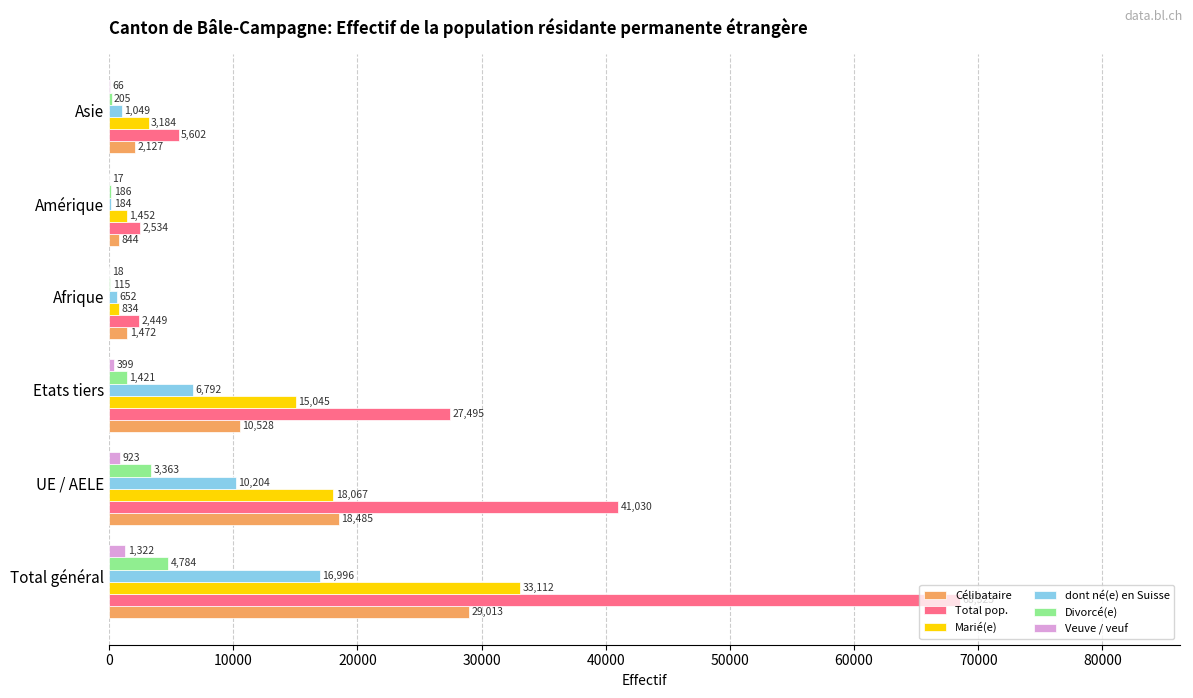

Which category has the highest value in the Célibataire series?

Total général